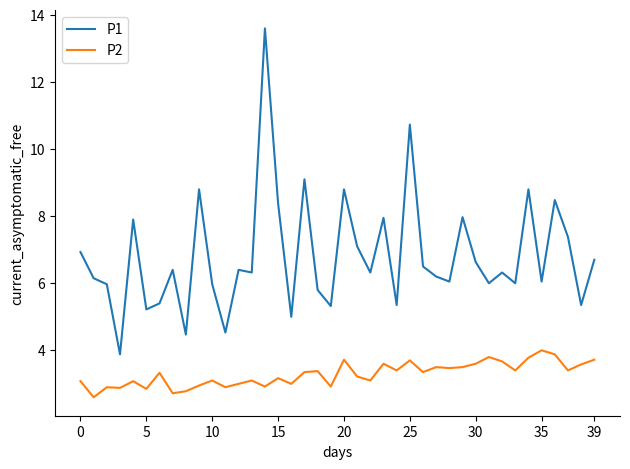

Which series has the largest range (max minus min)?

P1